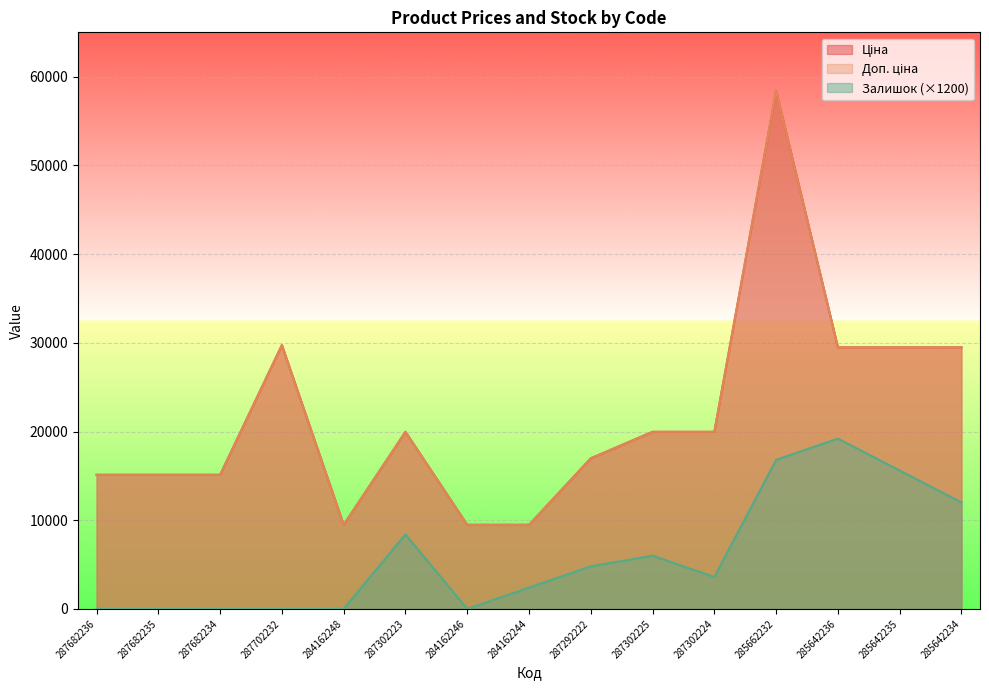

At which label does Ціна first exceed 19964?

287702232